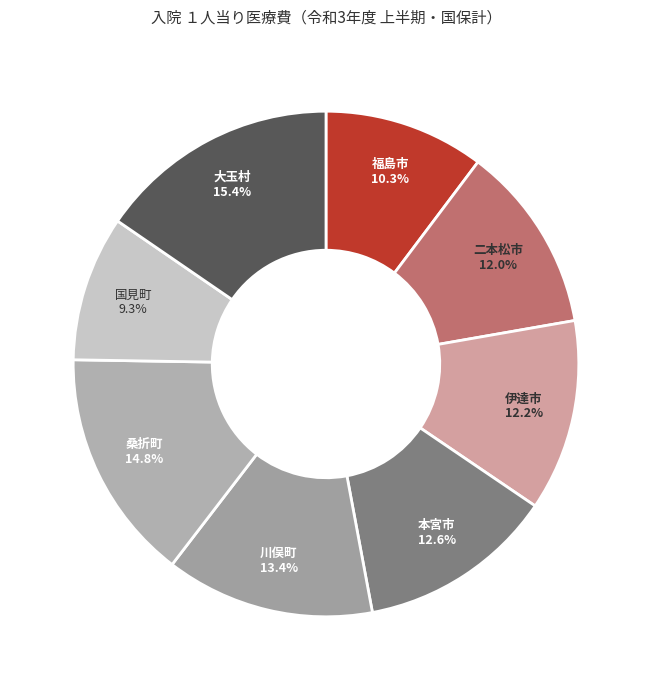

Is there a majority slice in this chart?

No